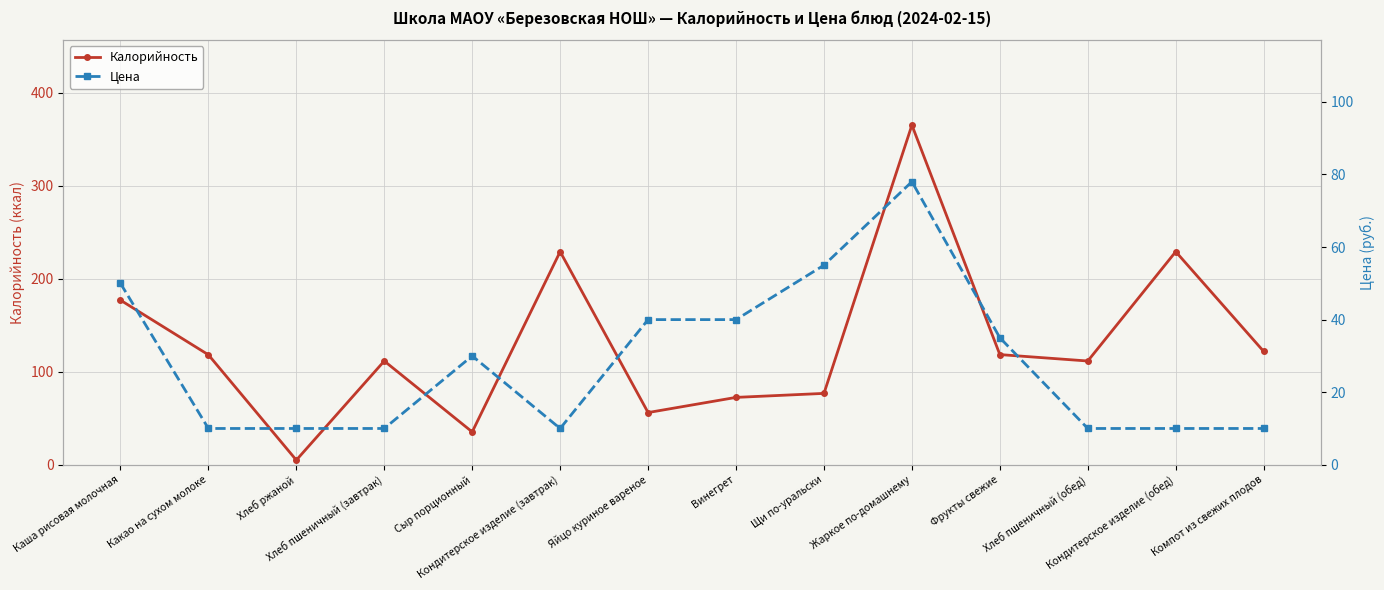

The value of Калорийность at Щи по-уральски is 45.7. True or false?

False